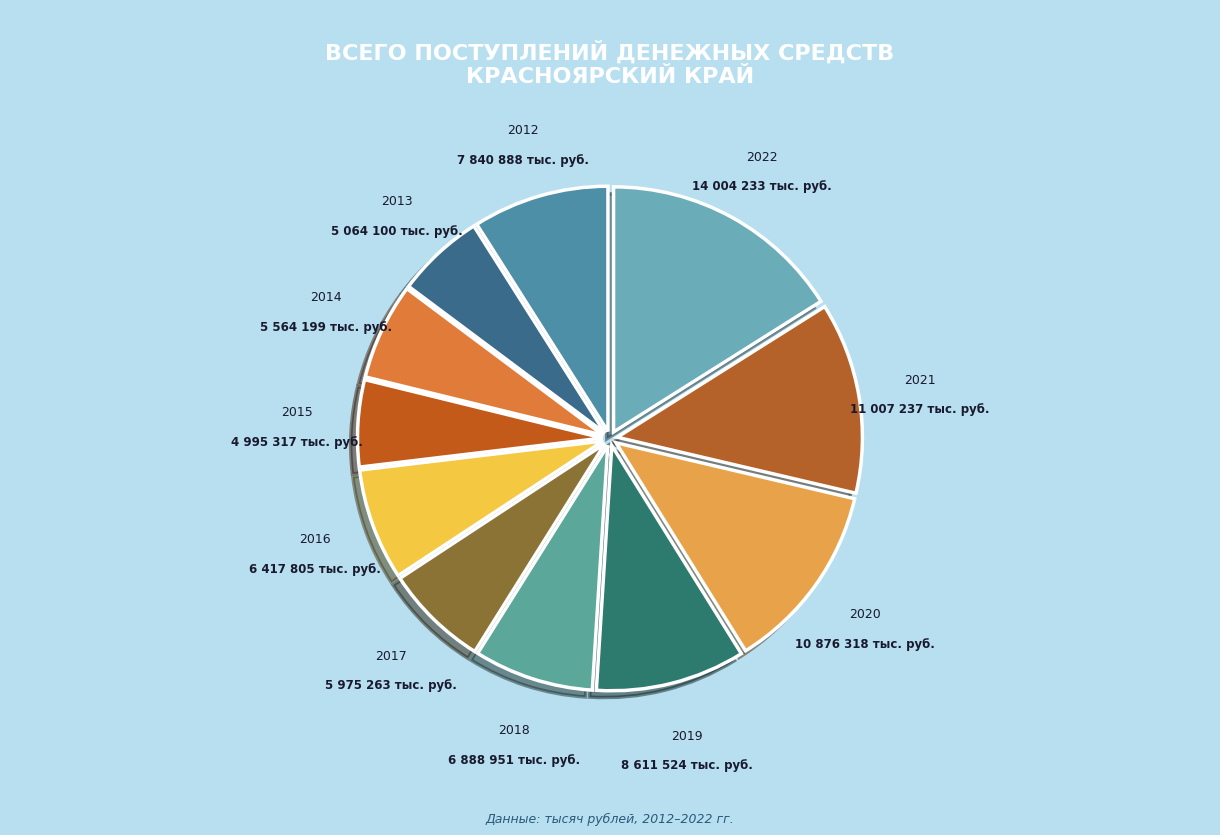

How many slices are in this pie chart?

11